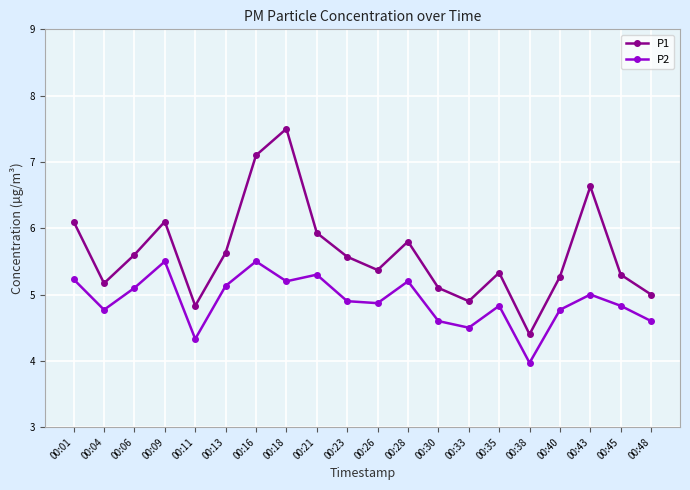

What is the smallest value displayed?

4.0